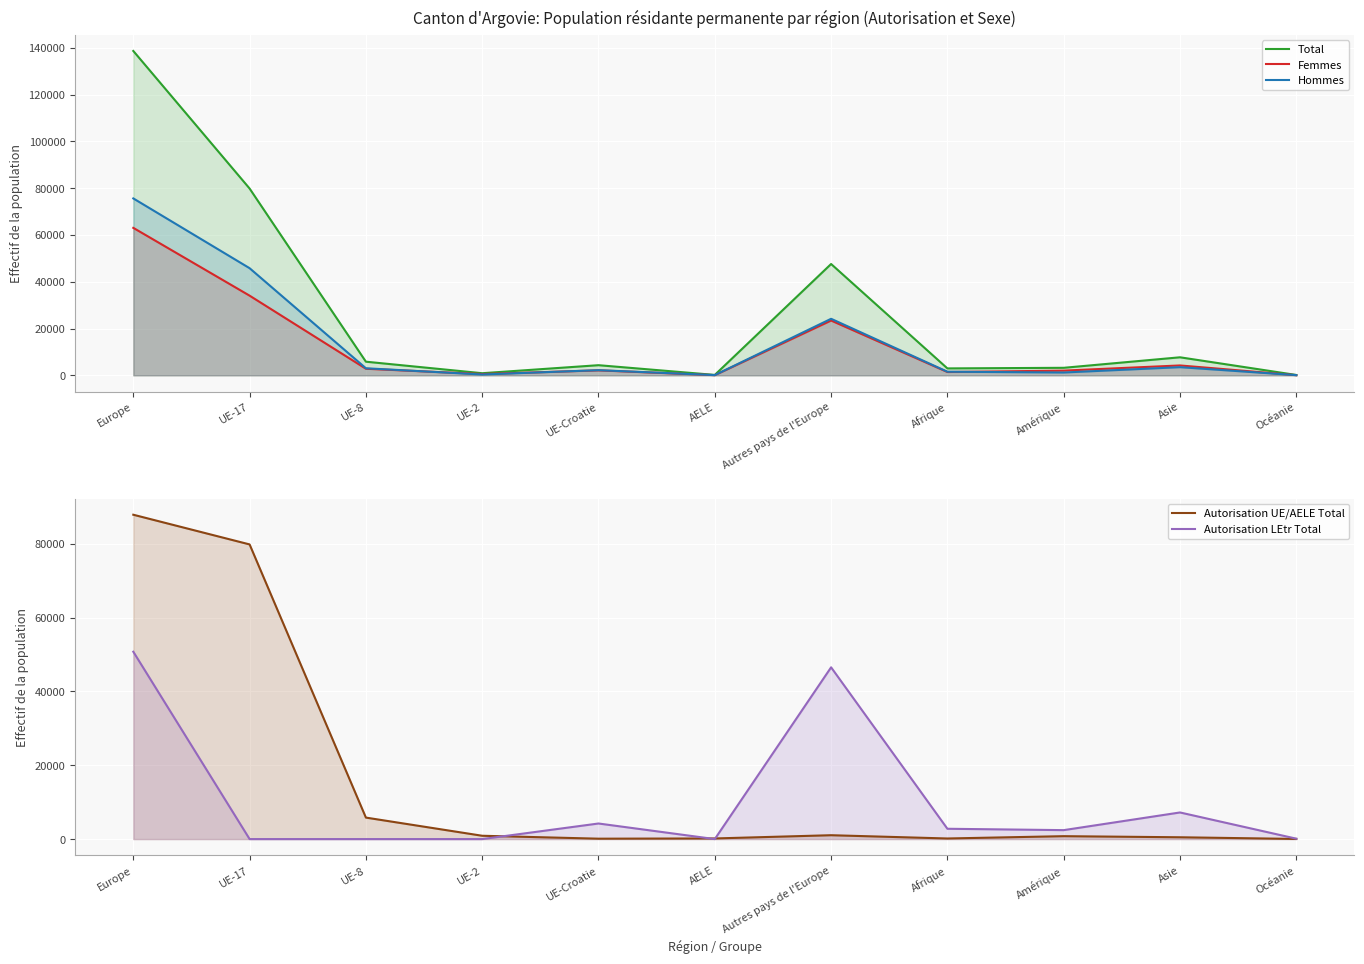

How many times do Hommes and Femmes cross each other?

4